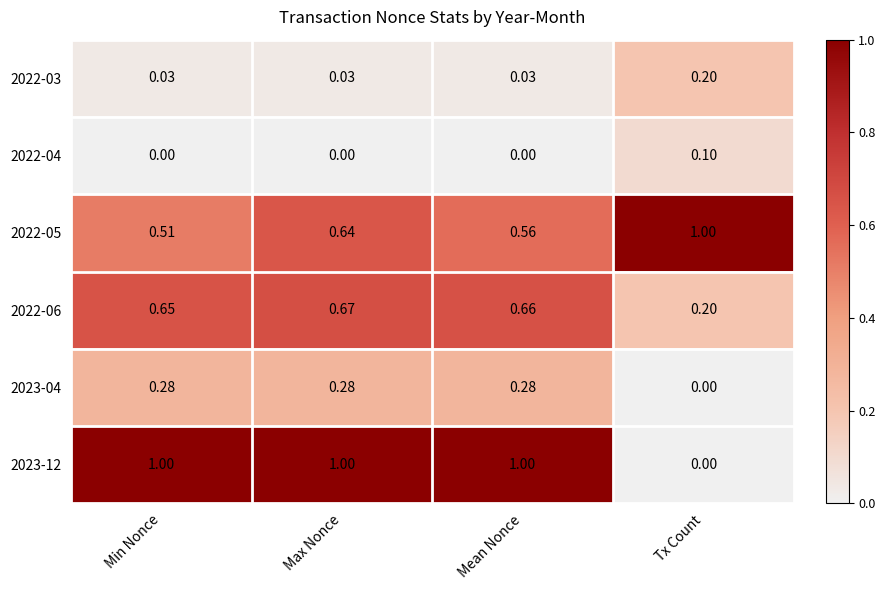

Which category has the lowest value in the 2022-06 series?

Tx Count